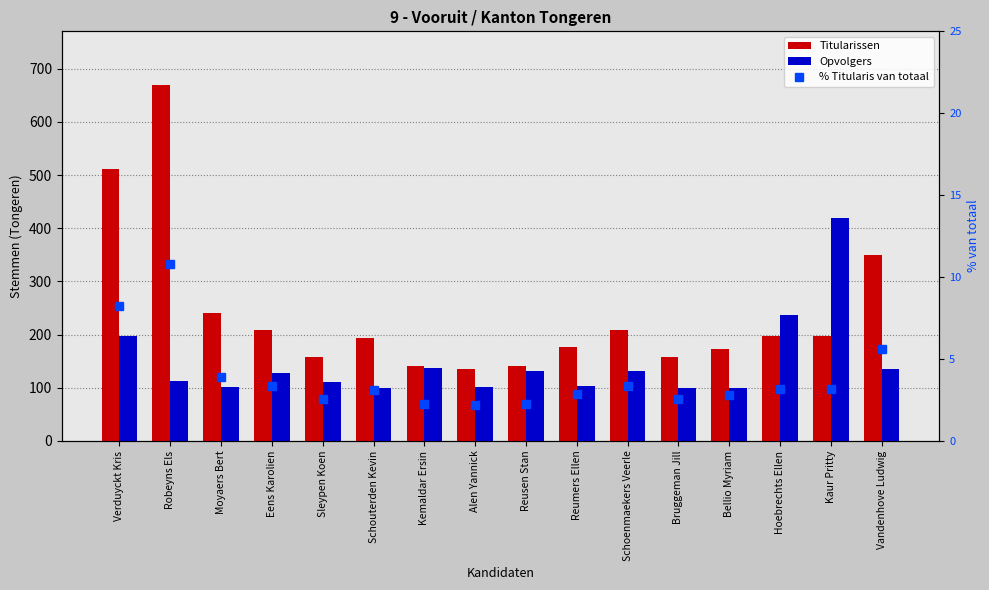

What is the value of the % Titularis van totaal bar at the 5th from the left?

2.5